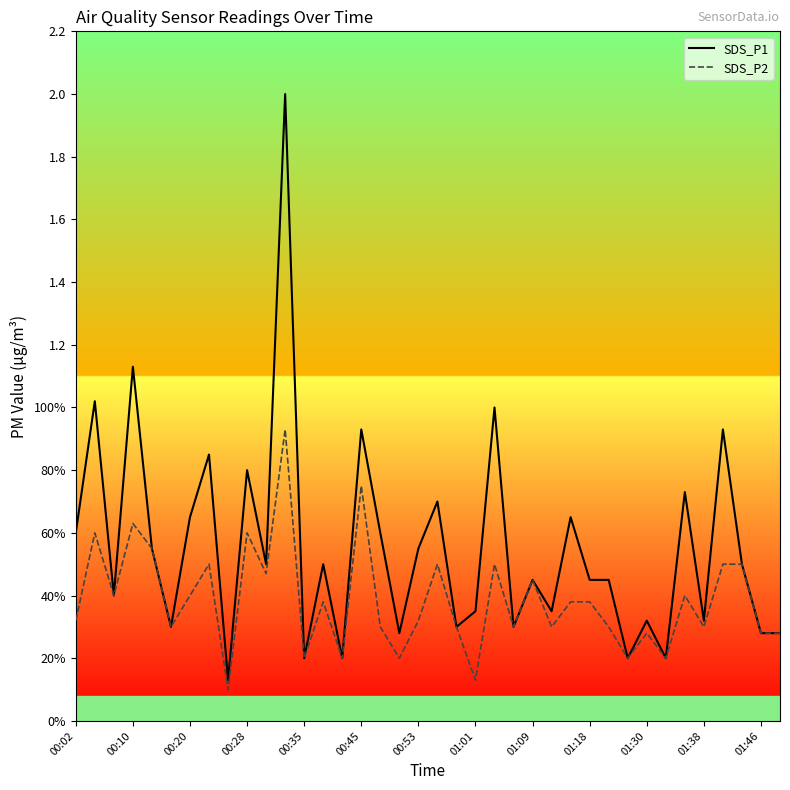

What is the maximum value shown in the chart?

2.0